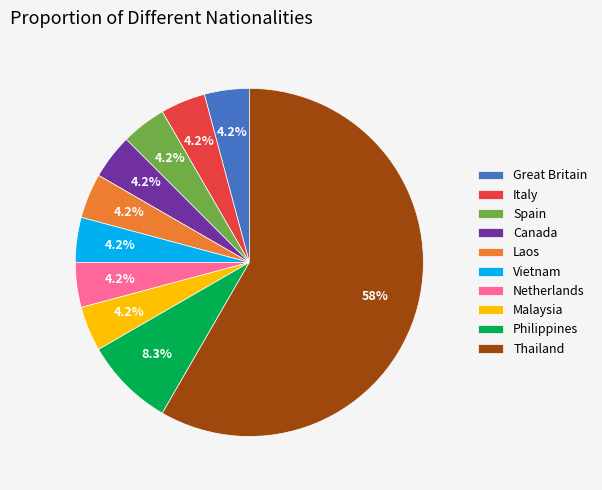

Which slice is the largest?

Thailand